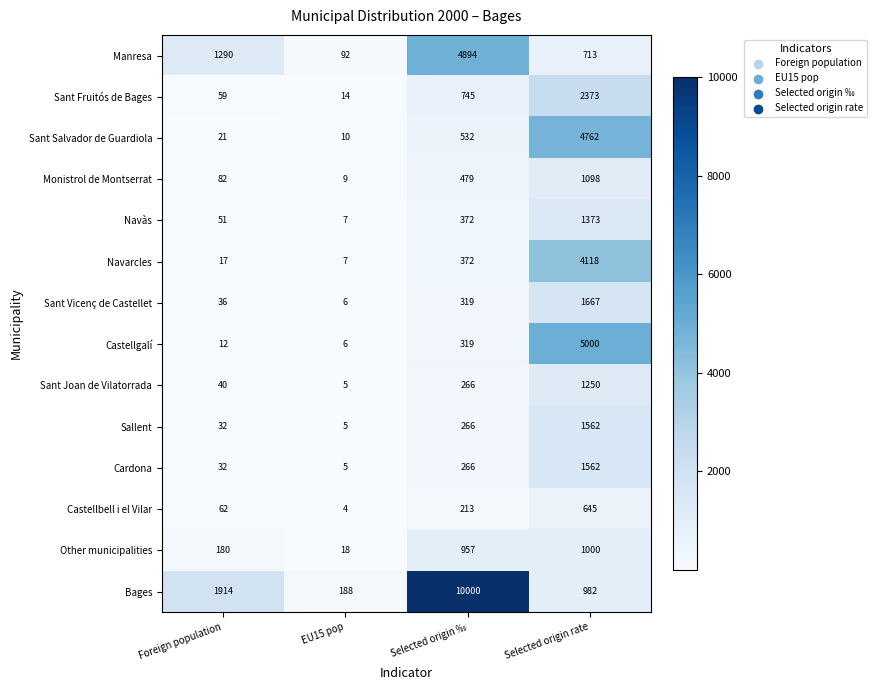

True or false: Castellbell i el Vilar has a value of 645 at Selected origin rate.

True